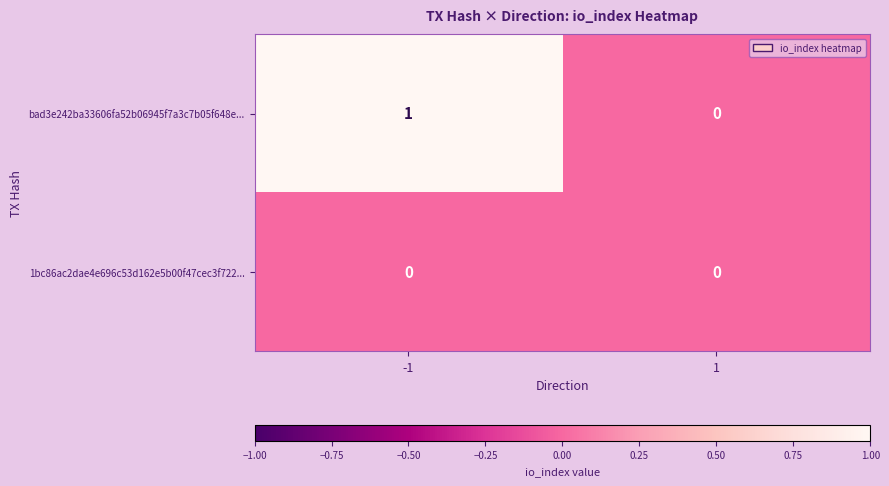

Rank the series at -1 from lowest to highest value.

1bc86ac2dae4e696c53d162e5b00f47cec3f722..., bad3e242ba33606fa52b06945f7a3c7b05f648e...